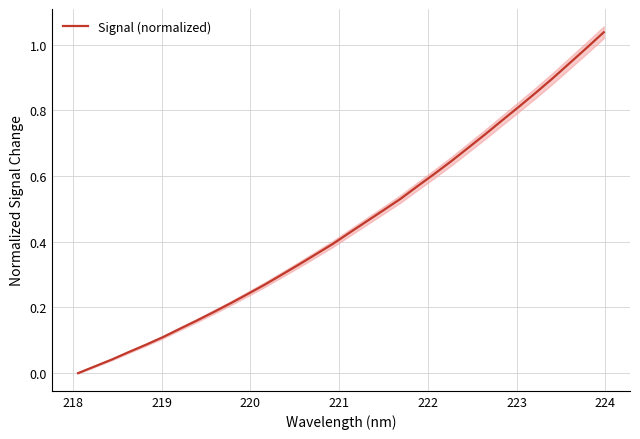

Is this an area chart (filled region under the line)?

No